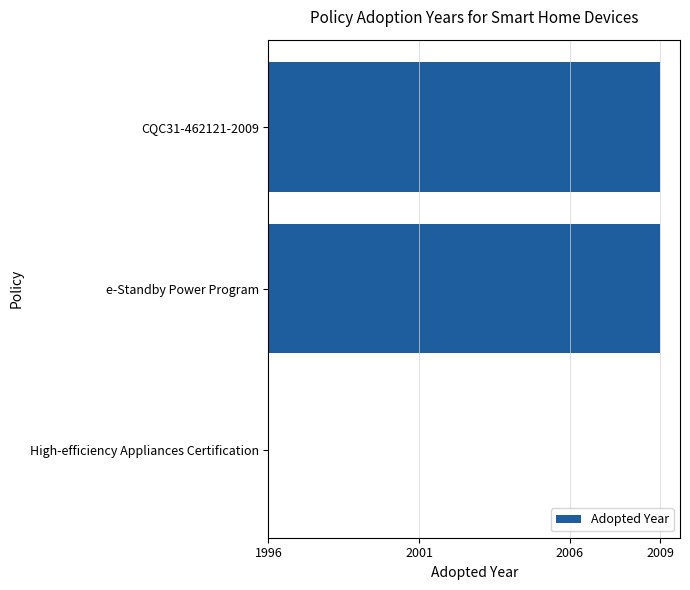

At which label is the value closest to 6?

High-efficiency Appliances Certification